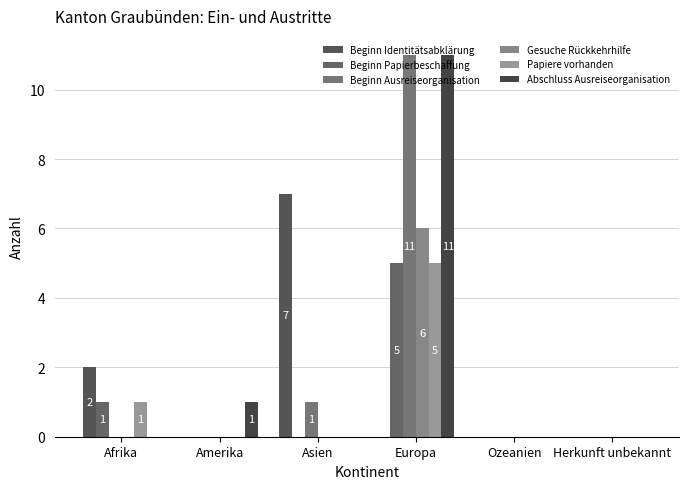

How many distinct data groups are displayed?

6